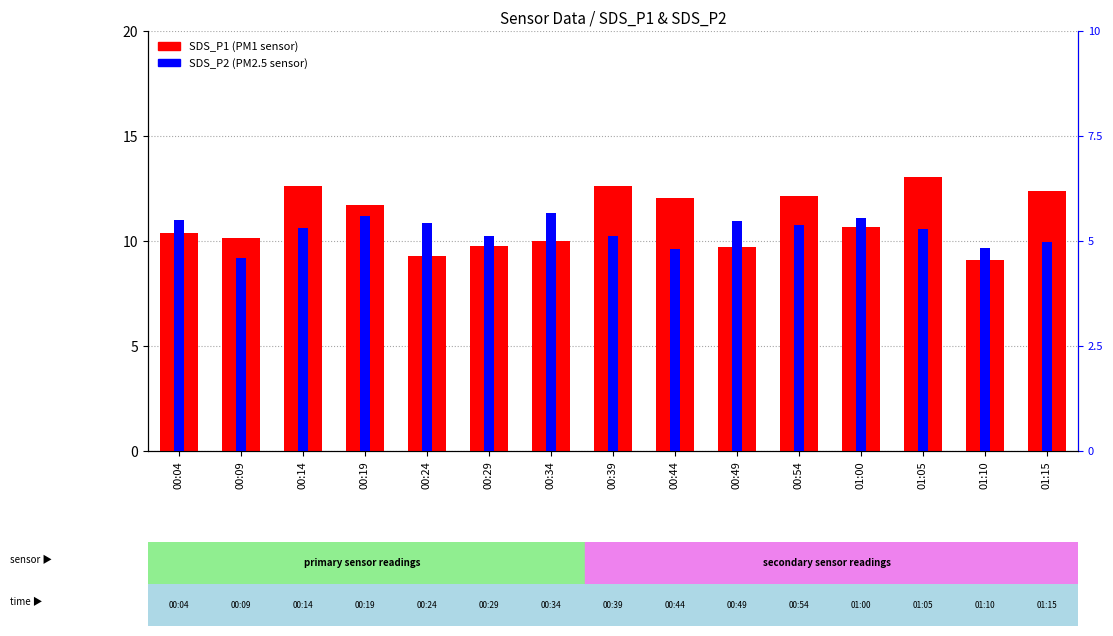

What position from the left is 00:29?

6